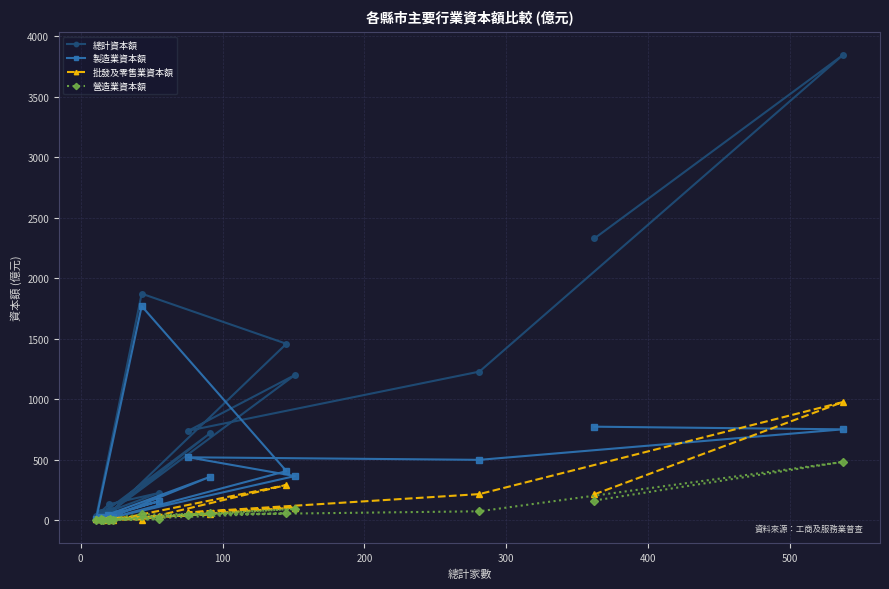

How many lines are shown in the chart?

4